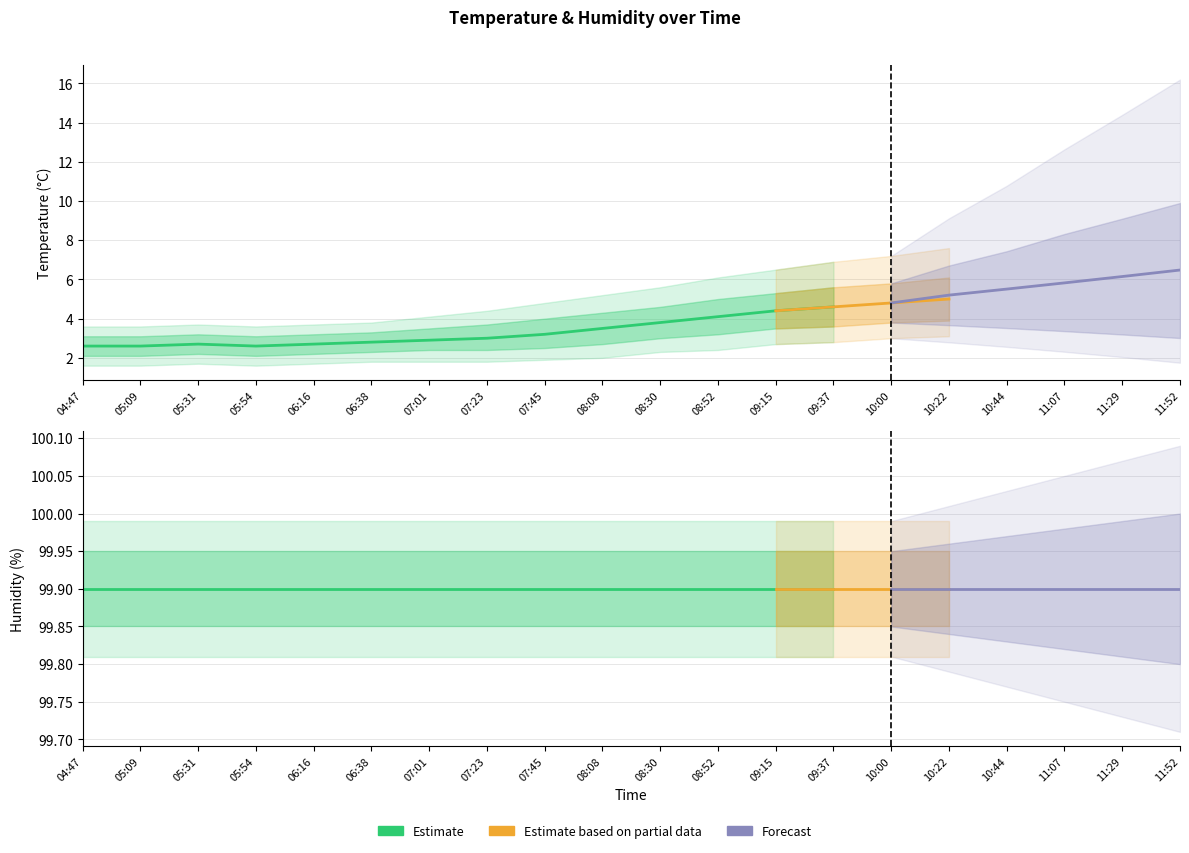

Does the chart have visible grid lines?

Yes